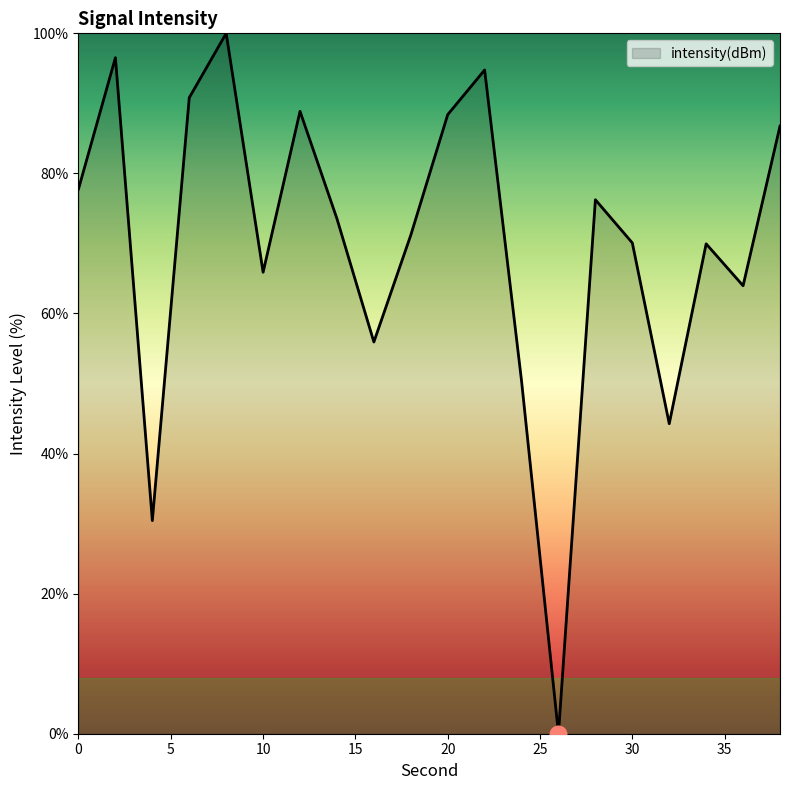

What is the greatest value displayed?

100.0